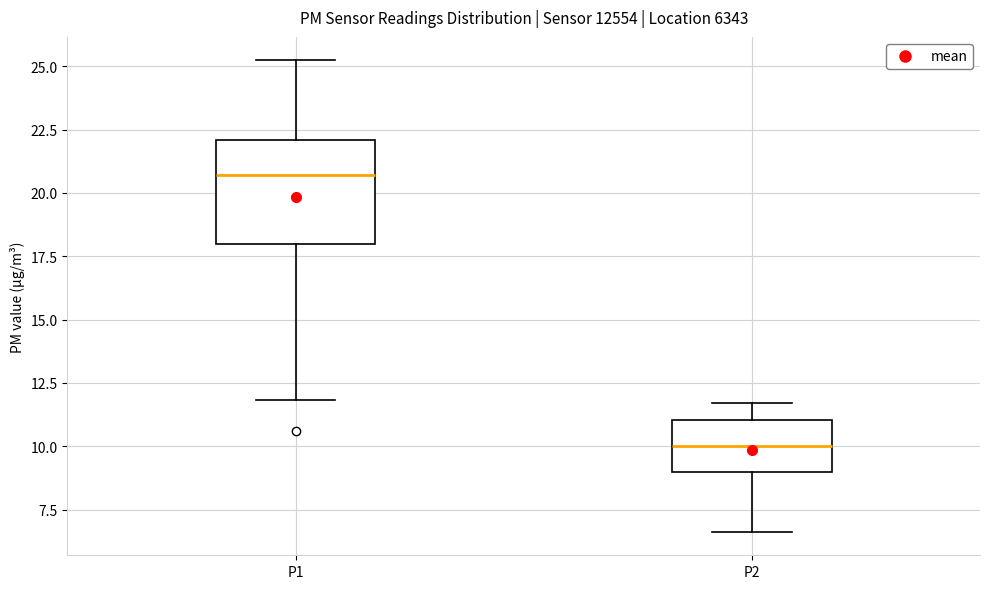

Reading left to right, transcribe this box plot: for each box, give where its median line is, the range the box spans, and where its two whiskers end, as read against the y-axis. The values are not printed on the chart, so give them approximately, as read against the axis.

P1: median 20.5, box 18.0 to 22.0, whiskers 12.0 to 25.0
P2: median 10.0, box 9.0 to 11.0, whiskers 6.5 to 11.5